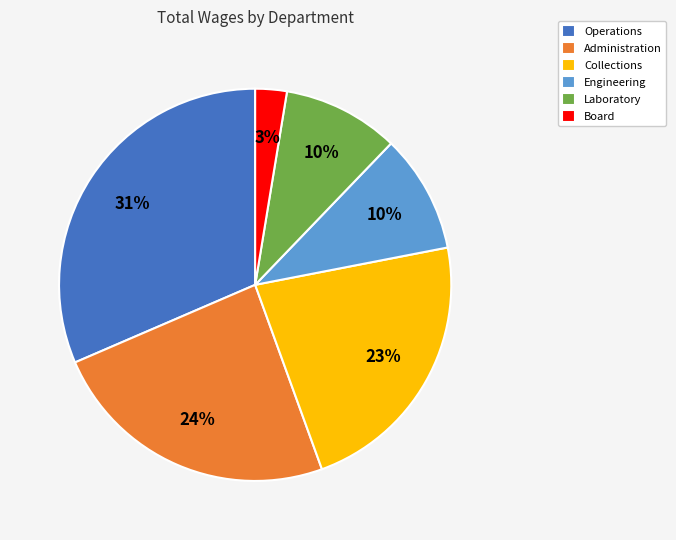

Does any single category account for the majority?

No